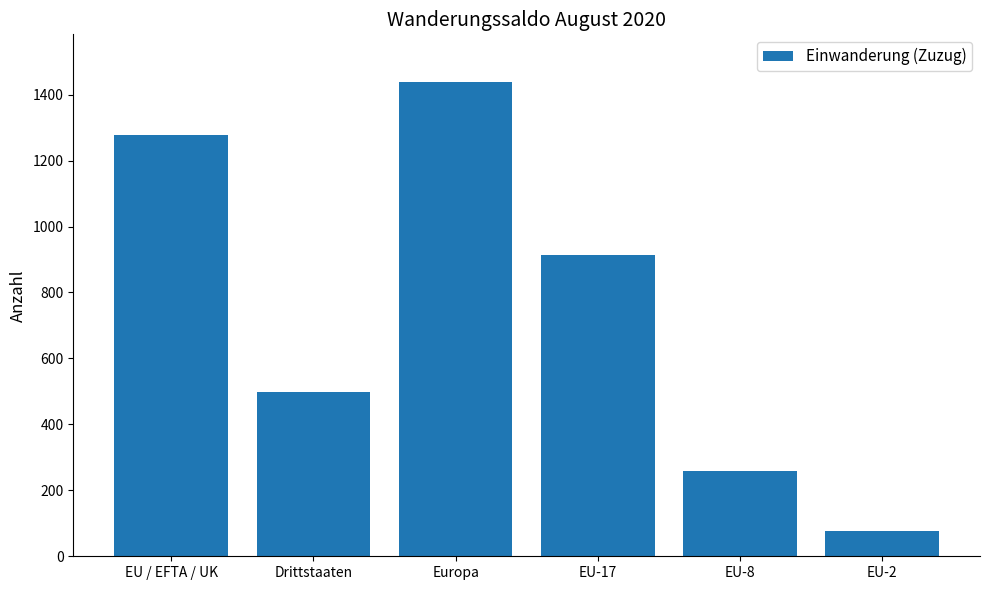

The value at EU-17 is 914. True or false?

True